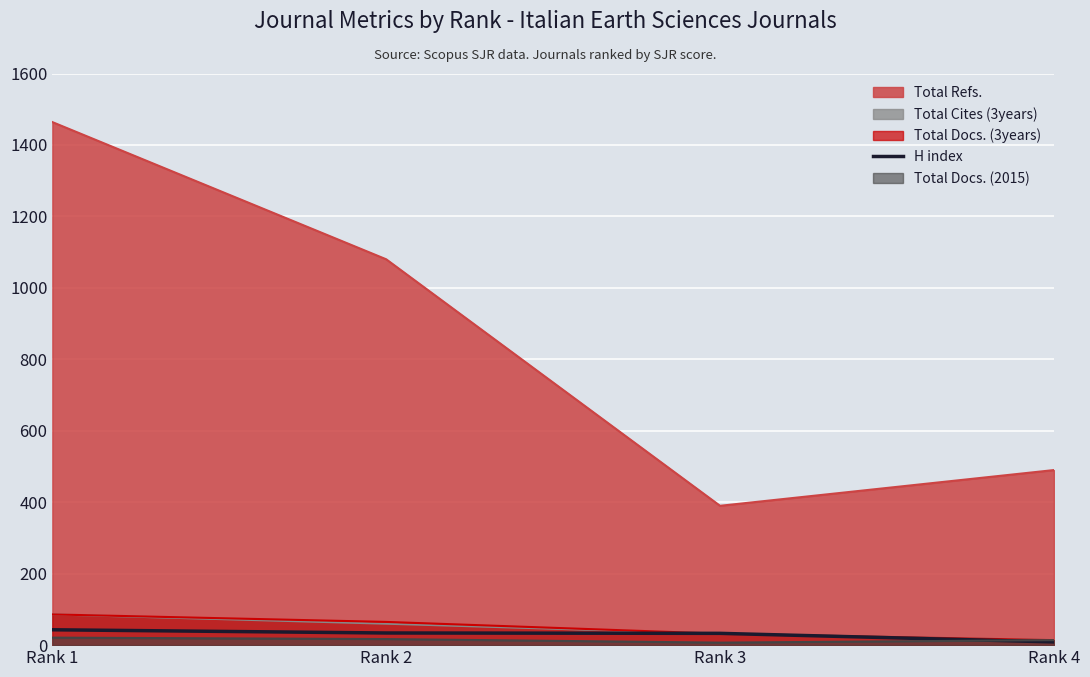

Reading left to right, extract all data points from this chart.

43	34	33	9